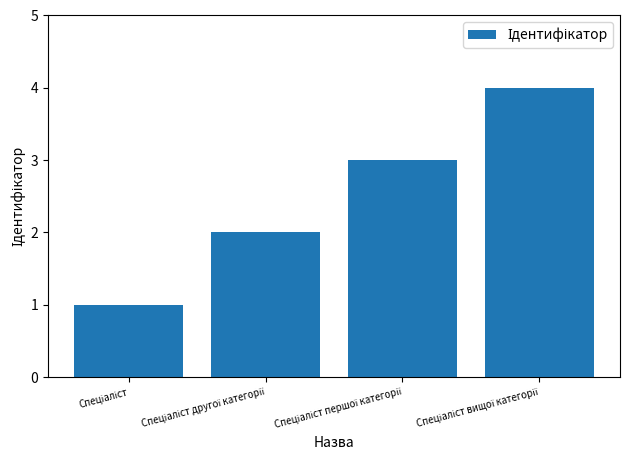

Count the number of categories in the chart.

4